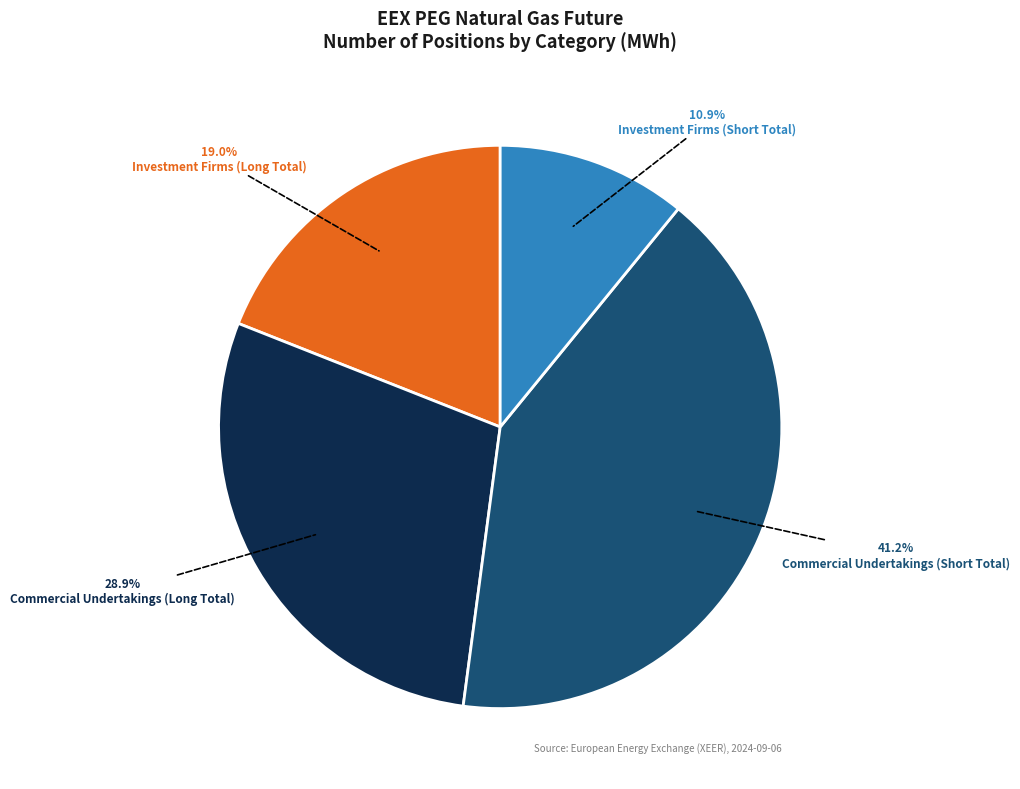

Does any single category account for the majority?

No